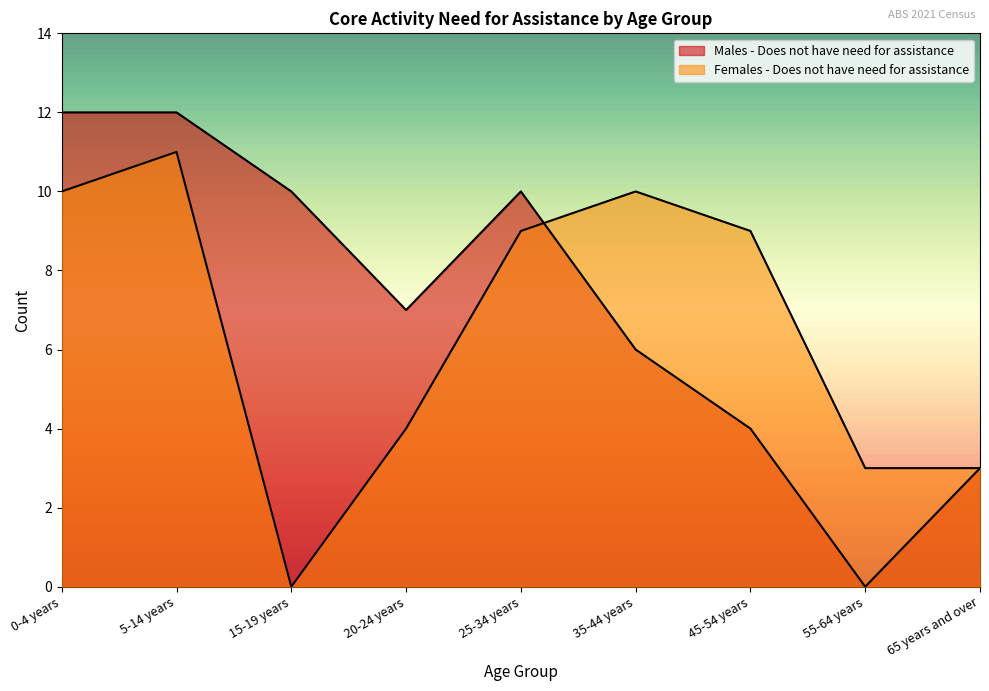

Where is the first local maximum for Males - Does not have need for assistance?

25-34 years